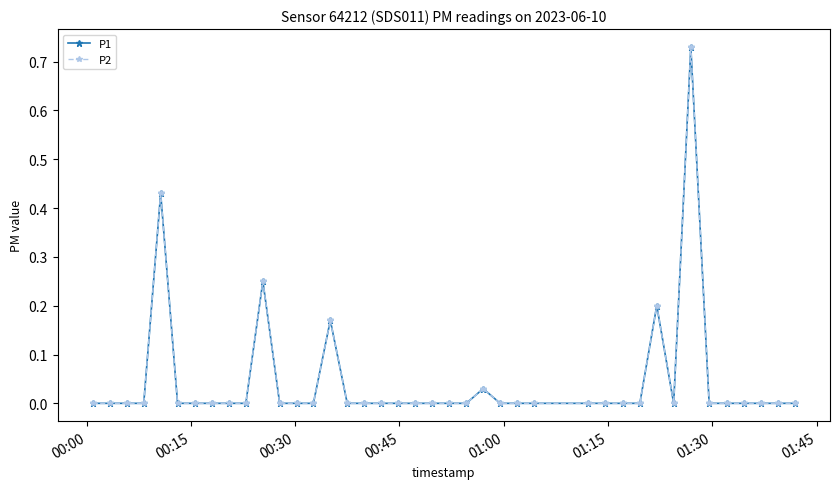

At which label does P2 reach its minimum?

00:00